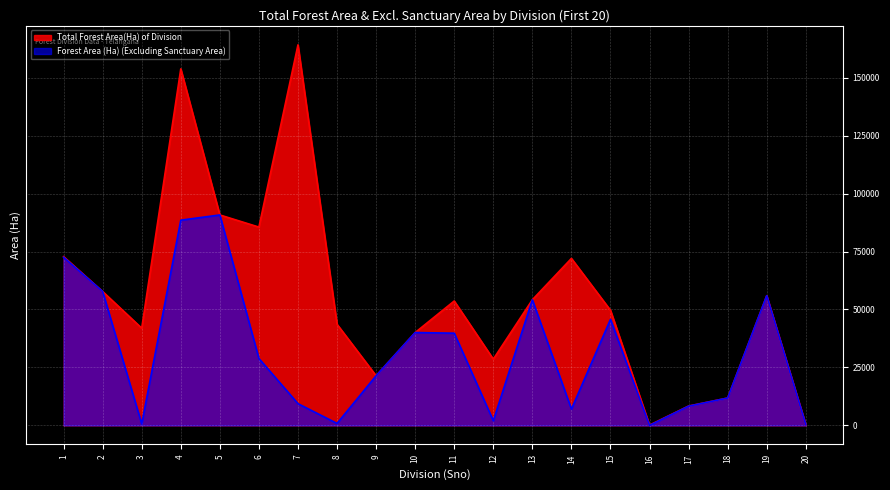

At which label does Forest Area (Ha) (Excluding Sanctuary Area) reach its minimum?

16